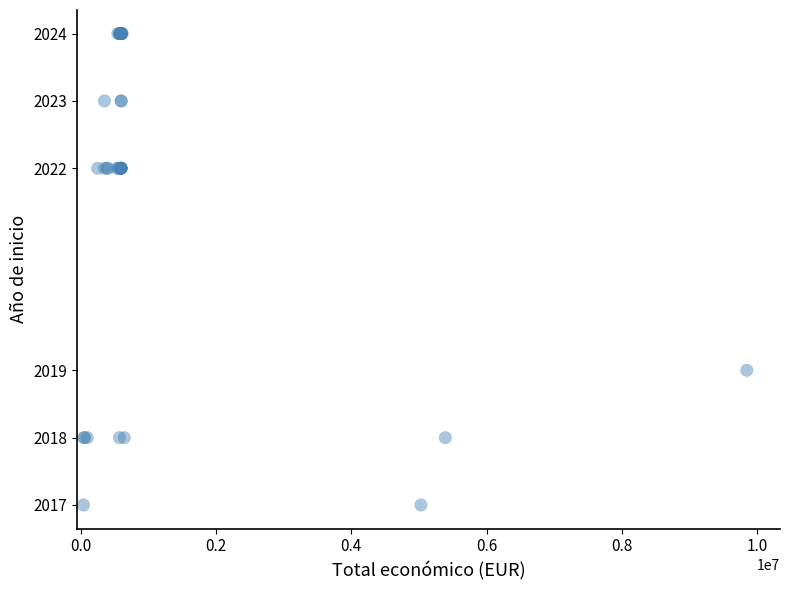

What Y value in the scatter plot is closest to 2020?

2019